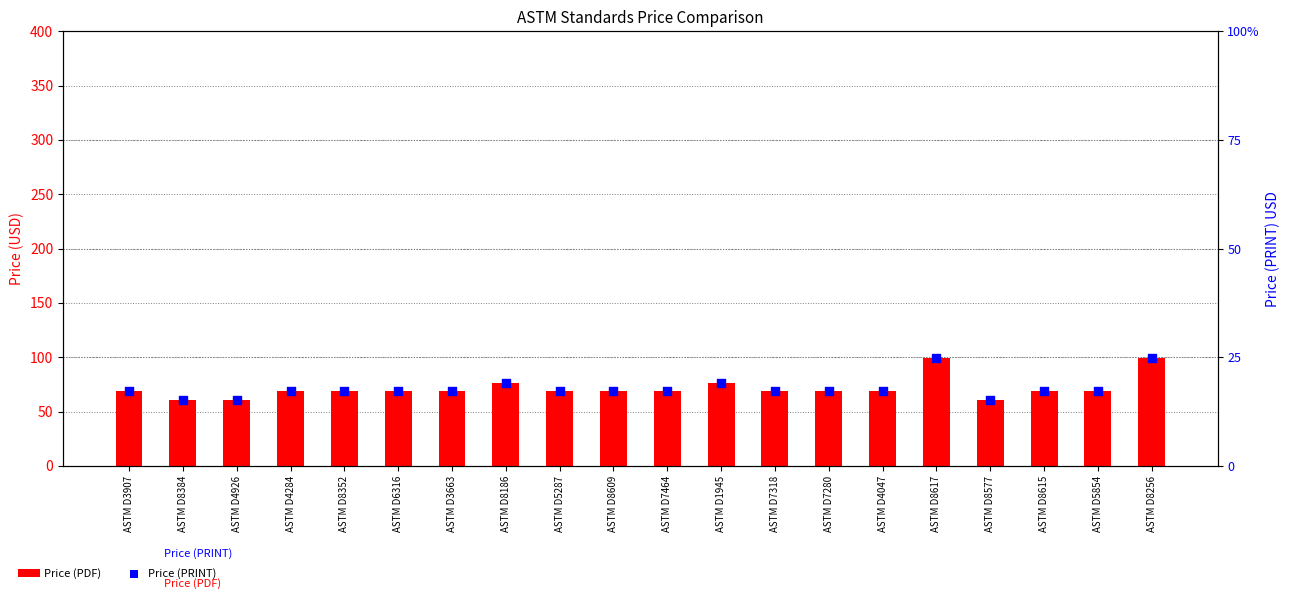

Which series contains the highest Y value?

Price (PDF)